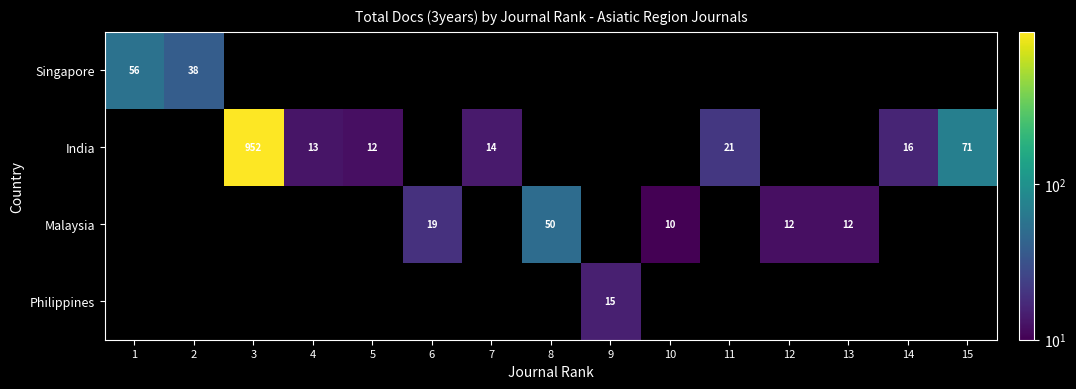

At how many categories does at least one series exceed 504?

1